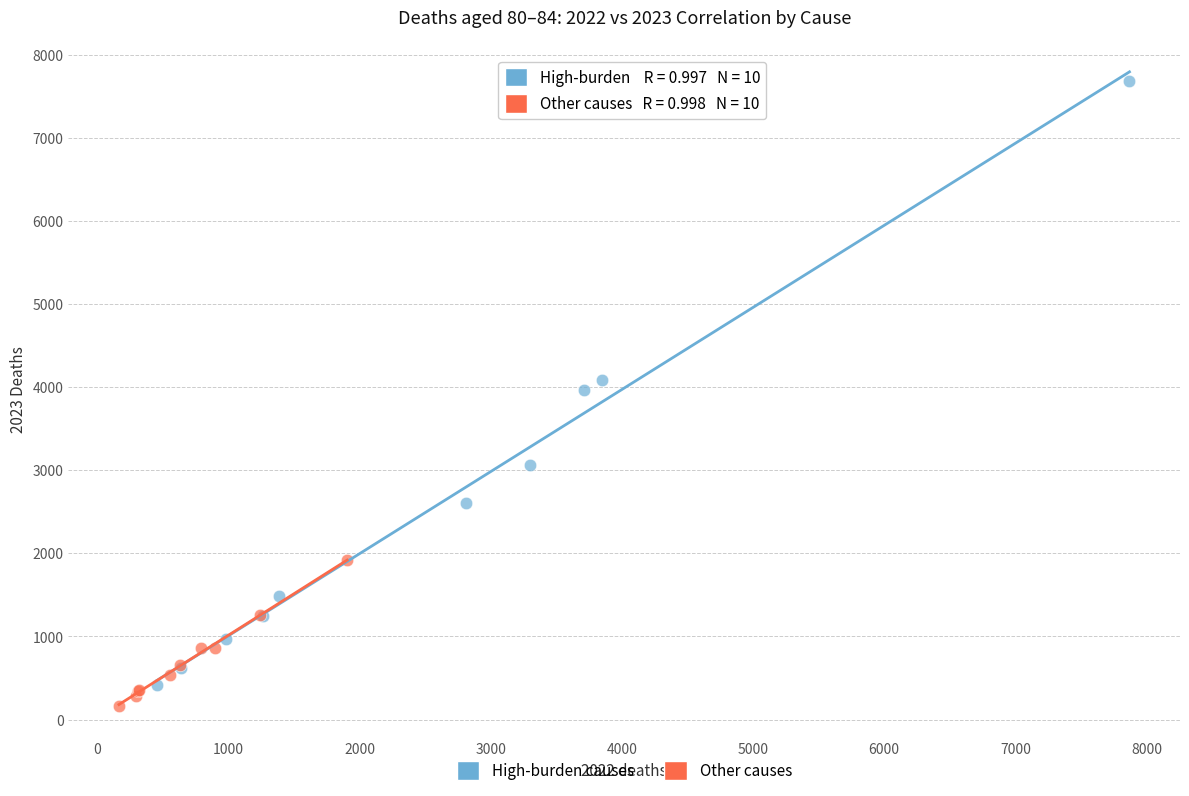

Which series has the widest spread of Y values?

High-burden causes